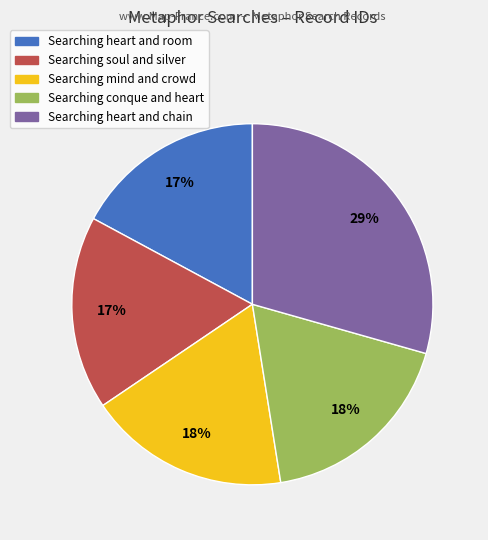

How many segments does this pie chart have?

5